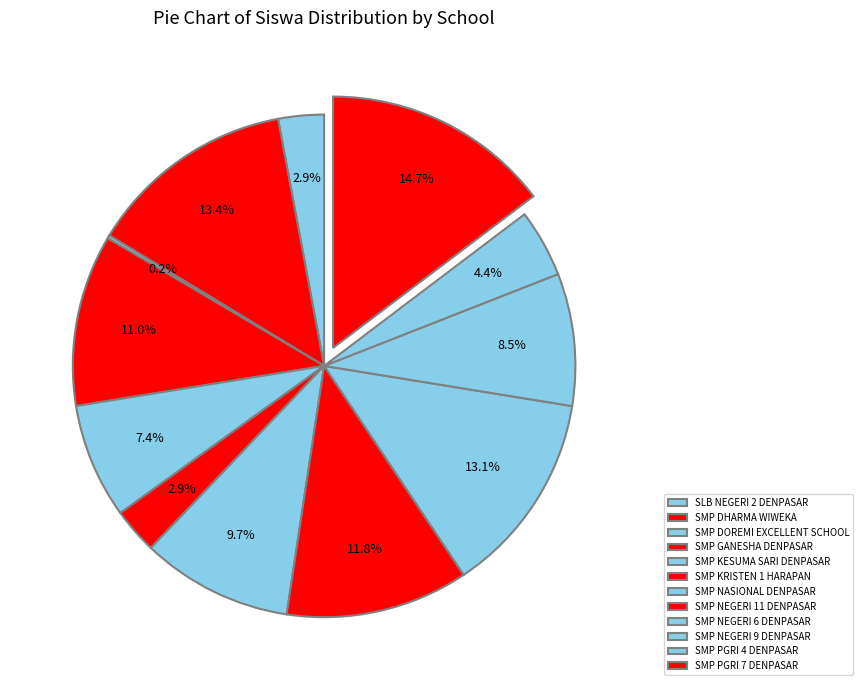

How many slices are in this pie chart?

12